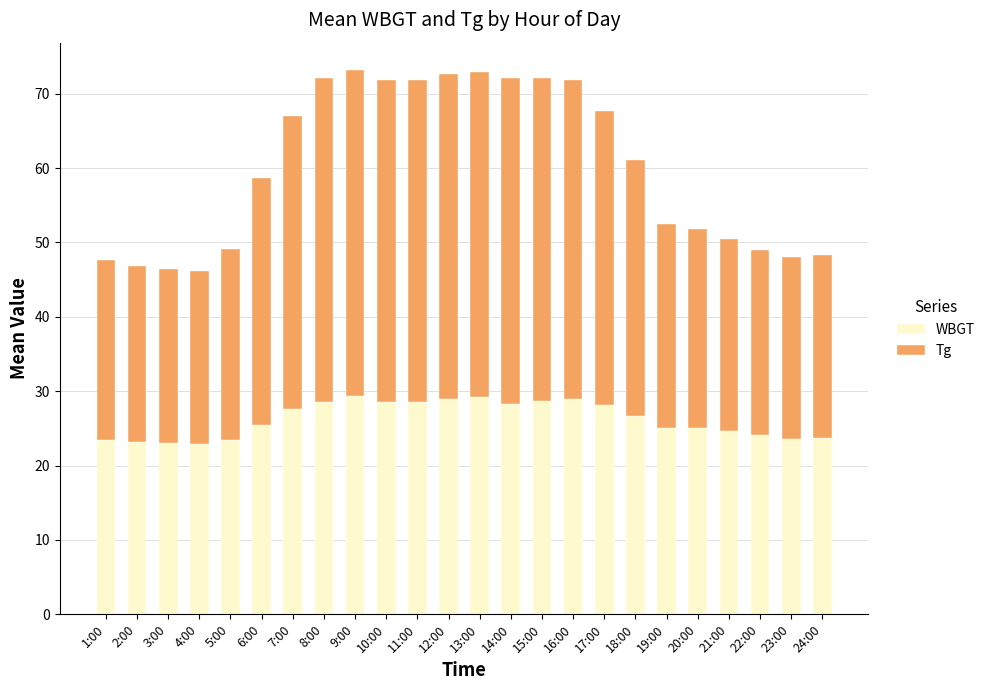

What are all the series names shown in the legend?

WBGT, Tg